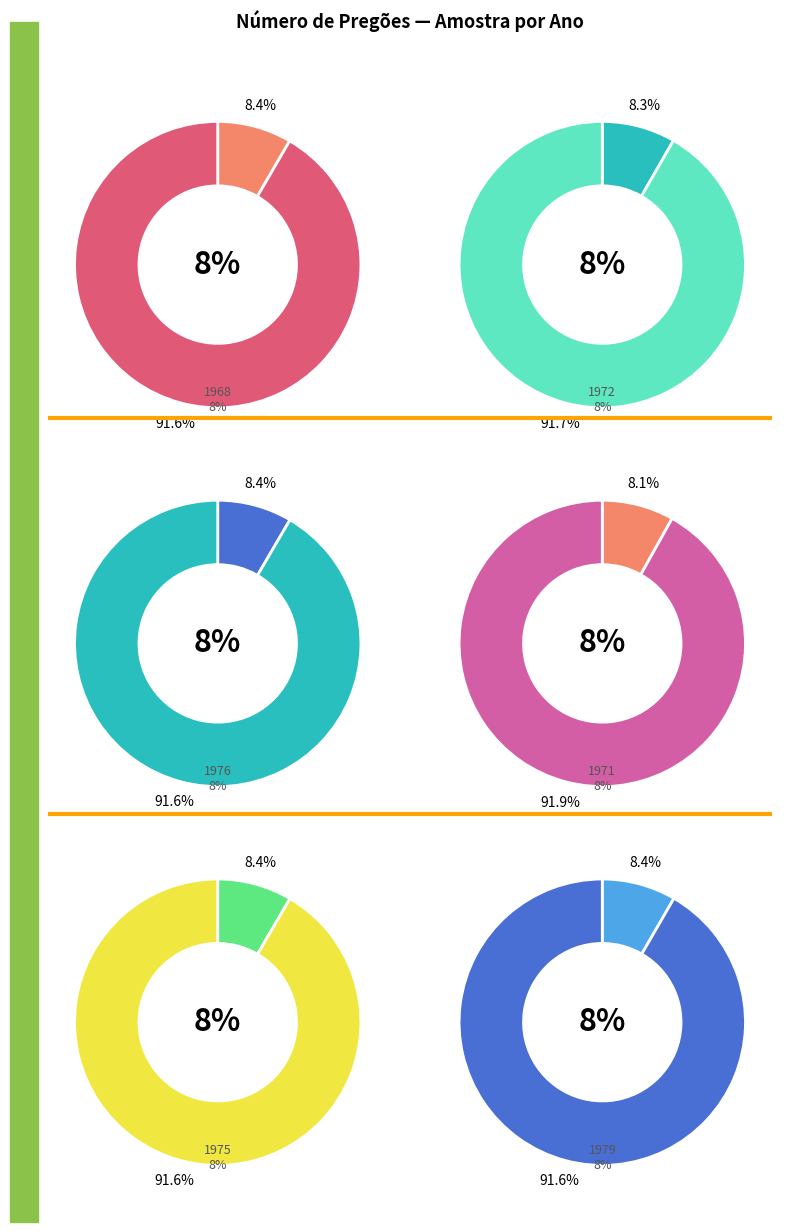

How many segments does this pie chart have?

12